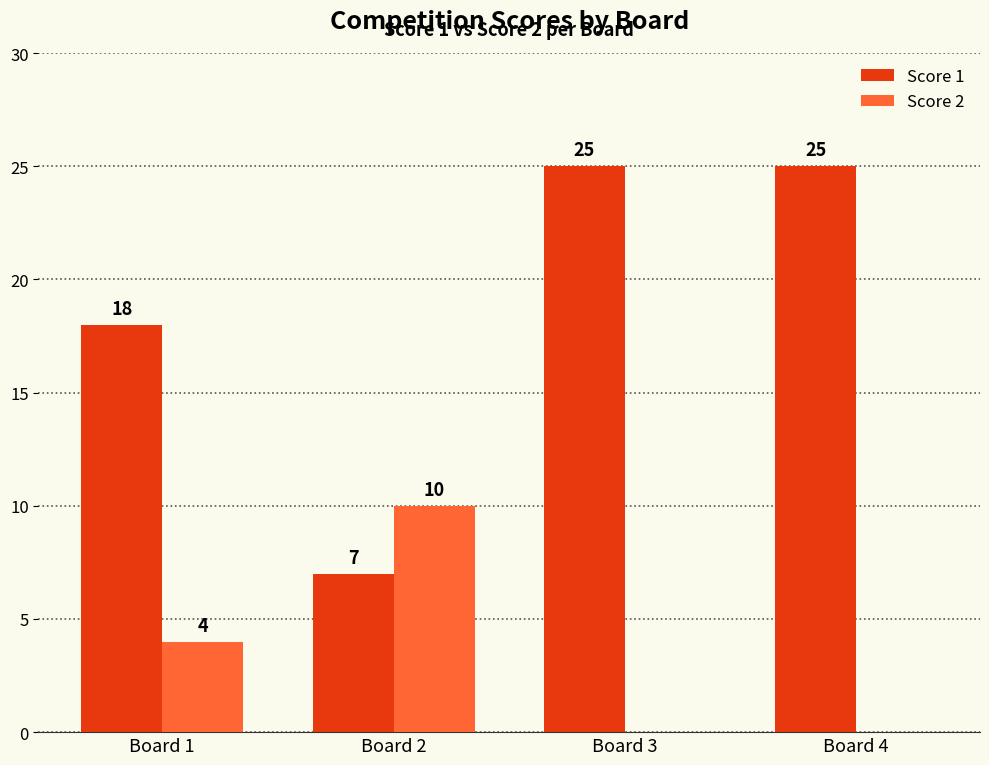

Between Board 1 and Board 3, which series saw the biggest shift?

Score 1